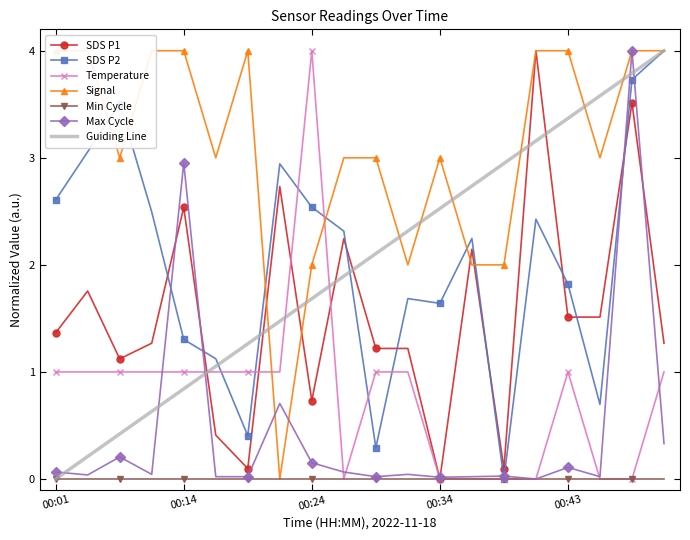

Which category has the highest value in the Max_cycle series?

00:48